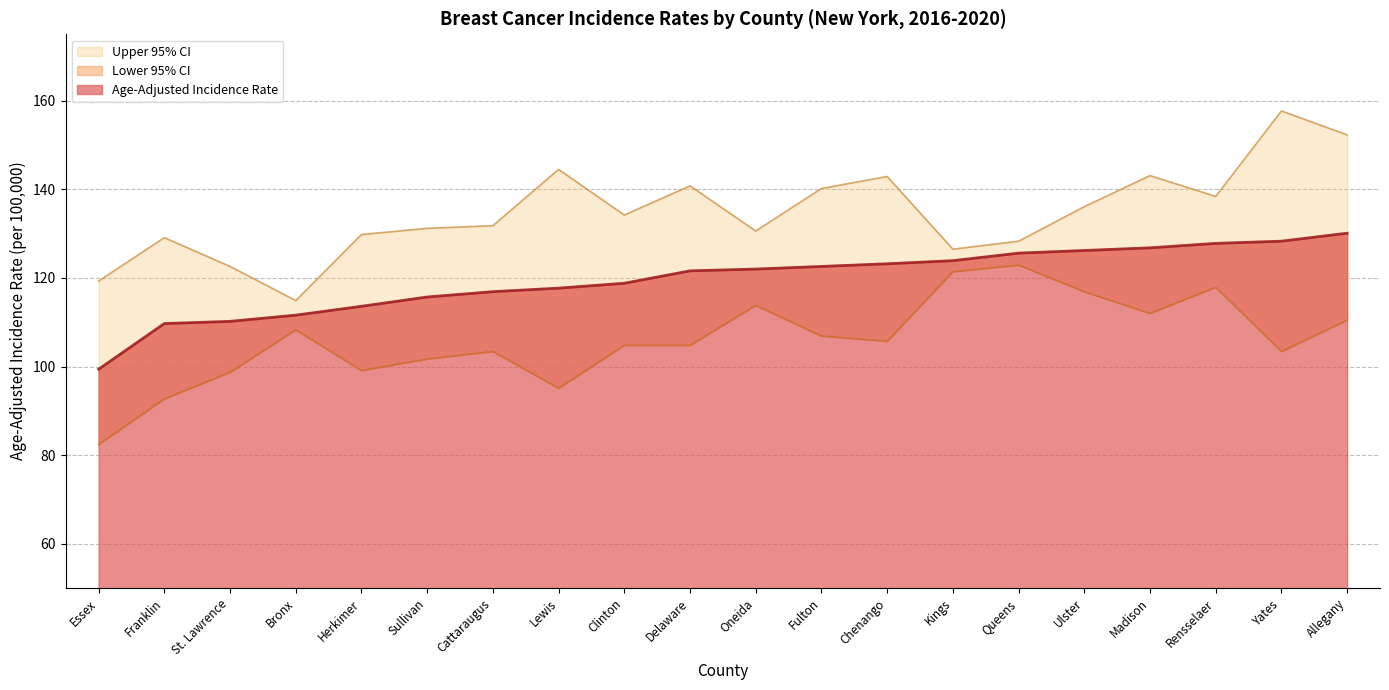

Which series changed the most between Franklin and Yates?

Upper 95% CI